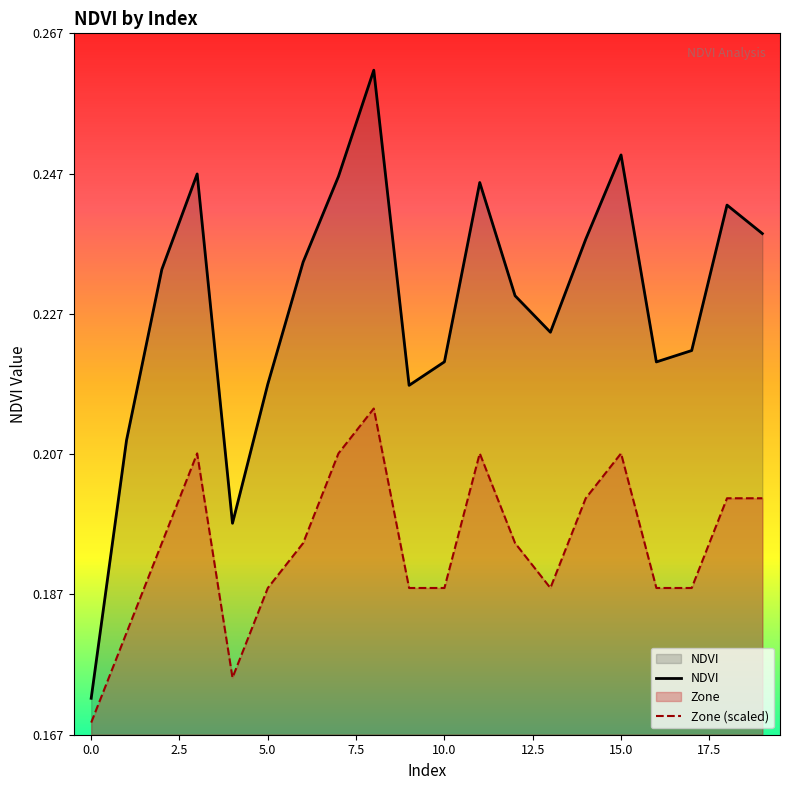

What is the maximum value shown in the chart?

0.3